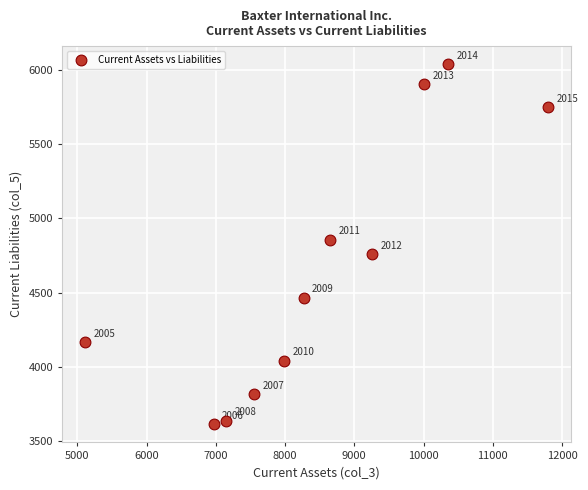

What Y value in the scatter plot is closest to 4826?

4857